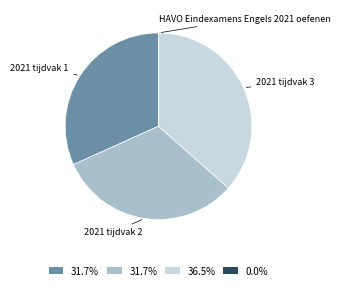

Does 2021 tijdvak 2 account for over 50% of the chart?

No